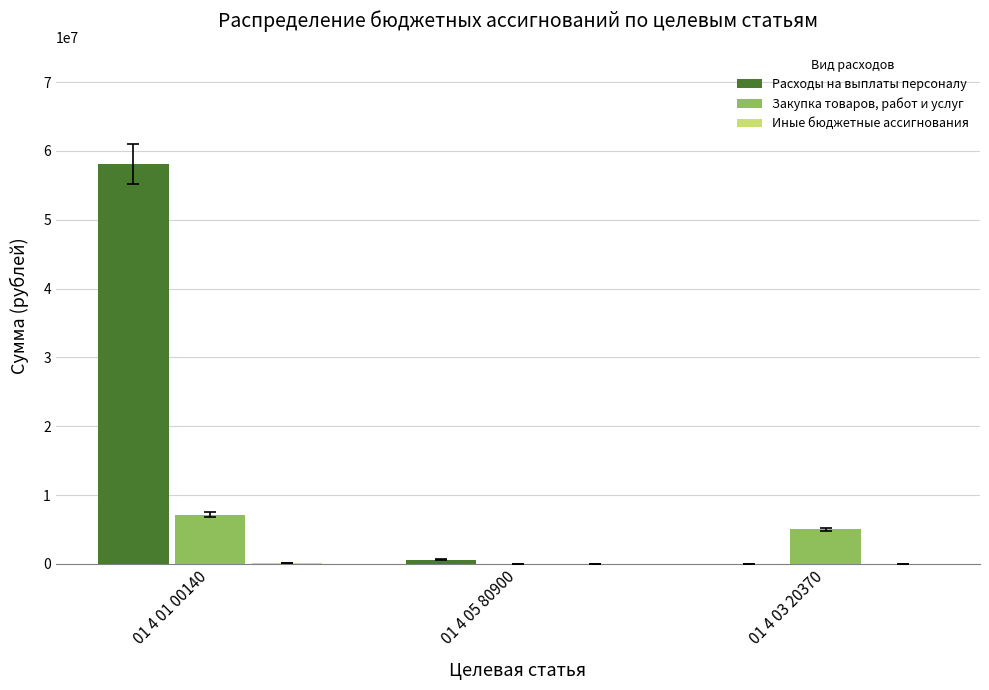

What is the highest value of the Расходы на выплаты персоналу series?

58086300